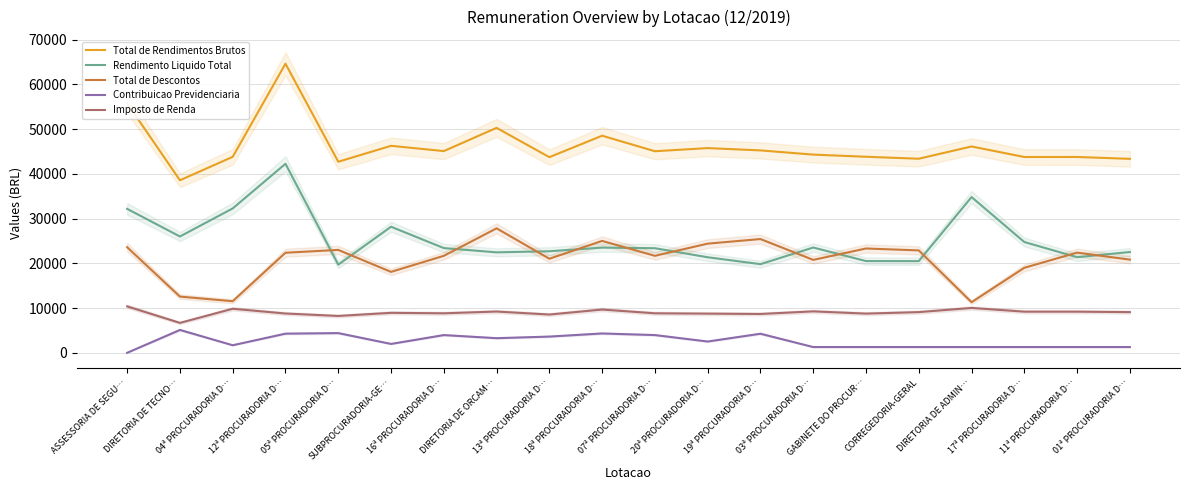

True or false: Total de Descontos and Total de Rendimentos Brutos cross at least once.

False